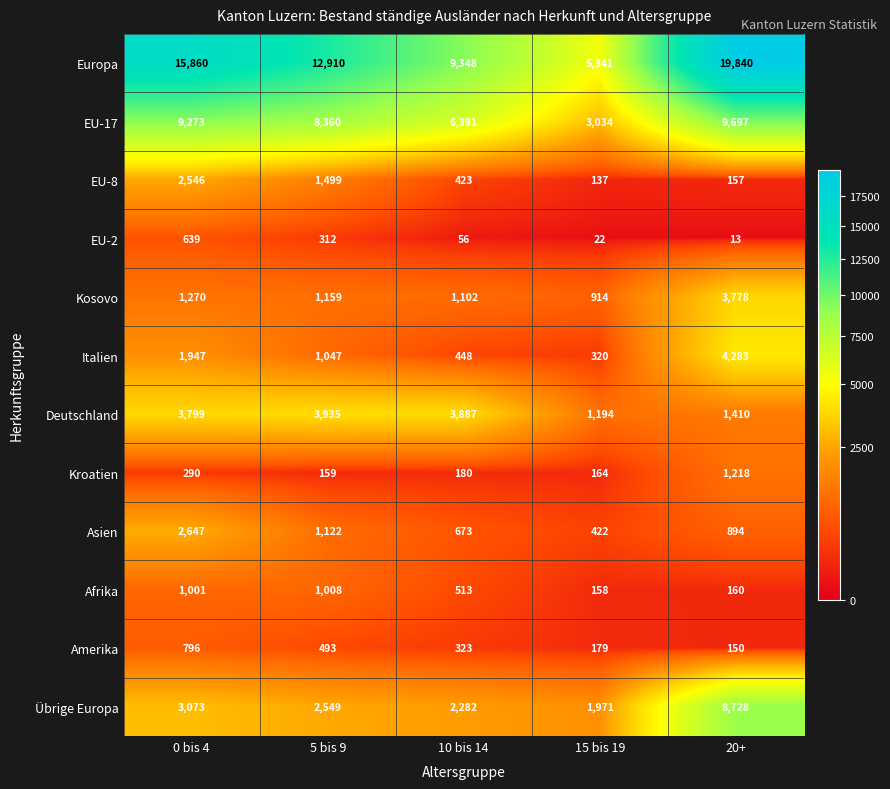

Rank the series at 0 bis 4 from lowest to highest value.

Kroatien, EU-2, Amerika, Afrika, Kosovo, Italien, EU-8, Asien, Übrige Europa, Deutschland, EU-17, Europa